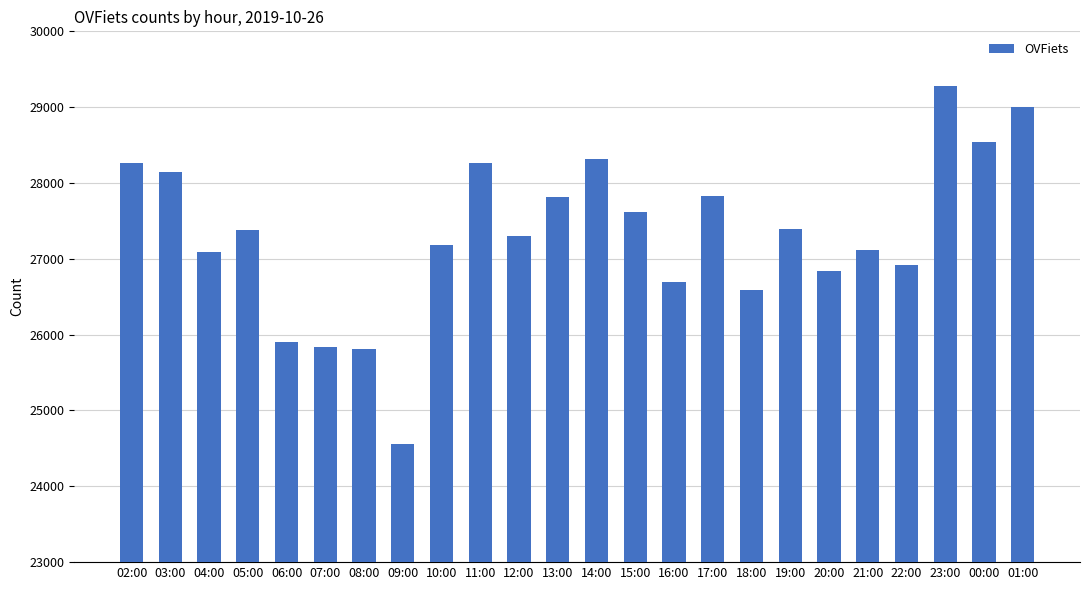

Does the chart contain any negative values?

No